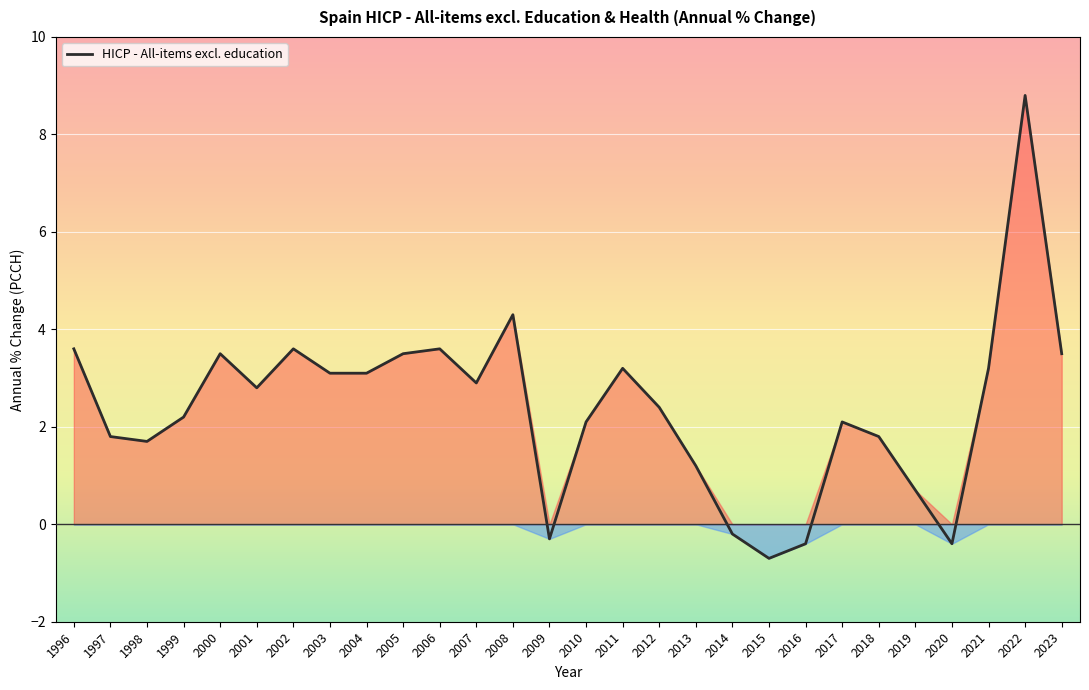

The value at 2006 is 3.6. True or false?

True